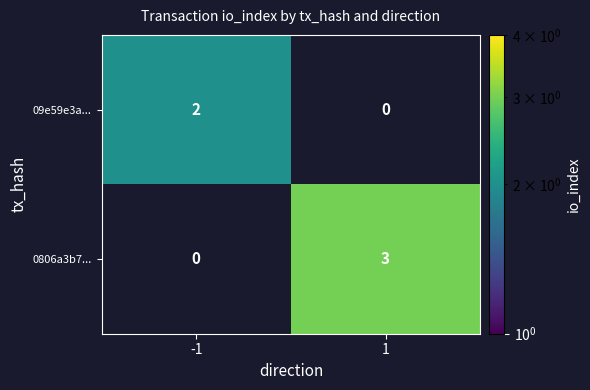

What is the spread (max minus min) of values at 1?

3